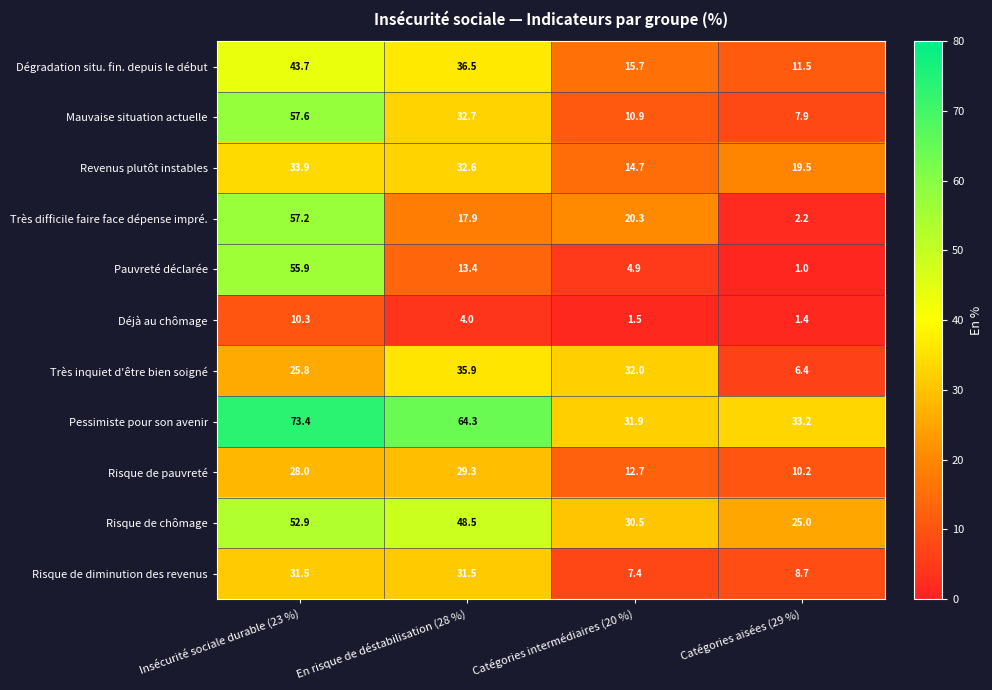

What is the average value of the Déjà au chômage series?

4.3